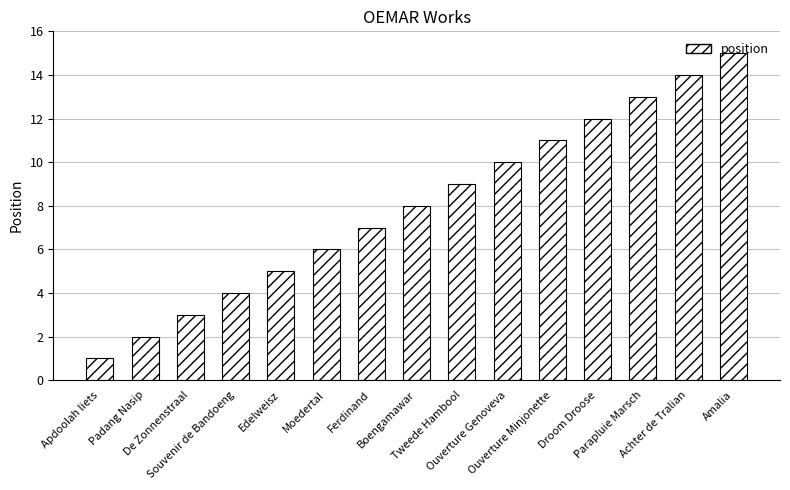

Reading left to right, transcribe all the data shown in this chart.

Apdoolah liets=1	Padang Nasip=2	De Zonnenstraal=3	Souvenir de Bandoeng=4	Edelweisz=5	Moedertal=6	Ferdinand=7	Boengamawar=8	Tweede Hambool=9	Ouverture Genoveva=10	Ouverture Minjonette=11	Droom Droose=12	Parapluie Marsch=13	Achter de Tralian=14	Amalia=15